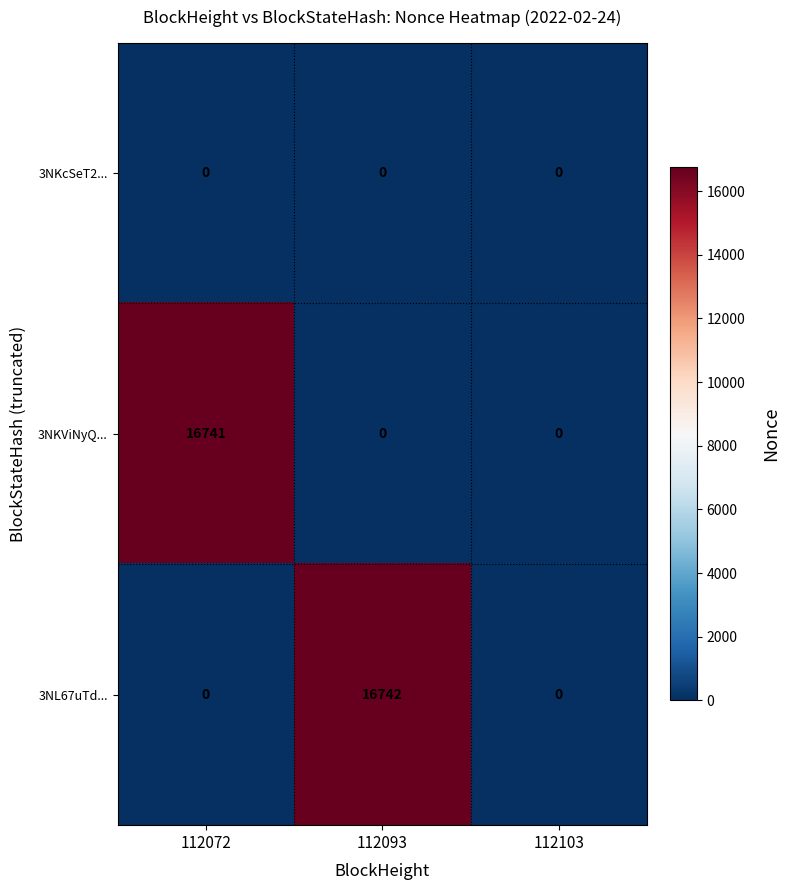

At which category is the sum across all series the highest?

112093